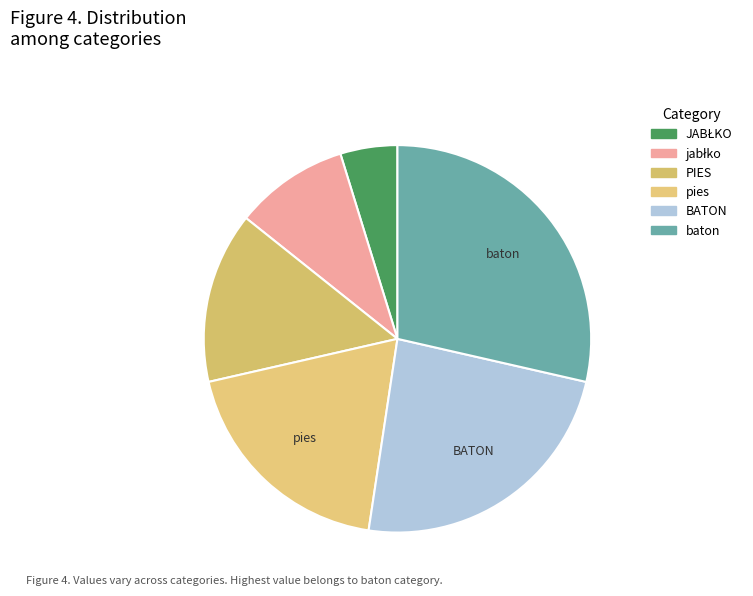

What is the smallest slice in the pie chart?

JABŁKO